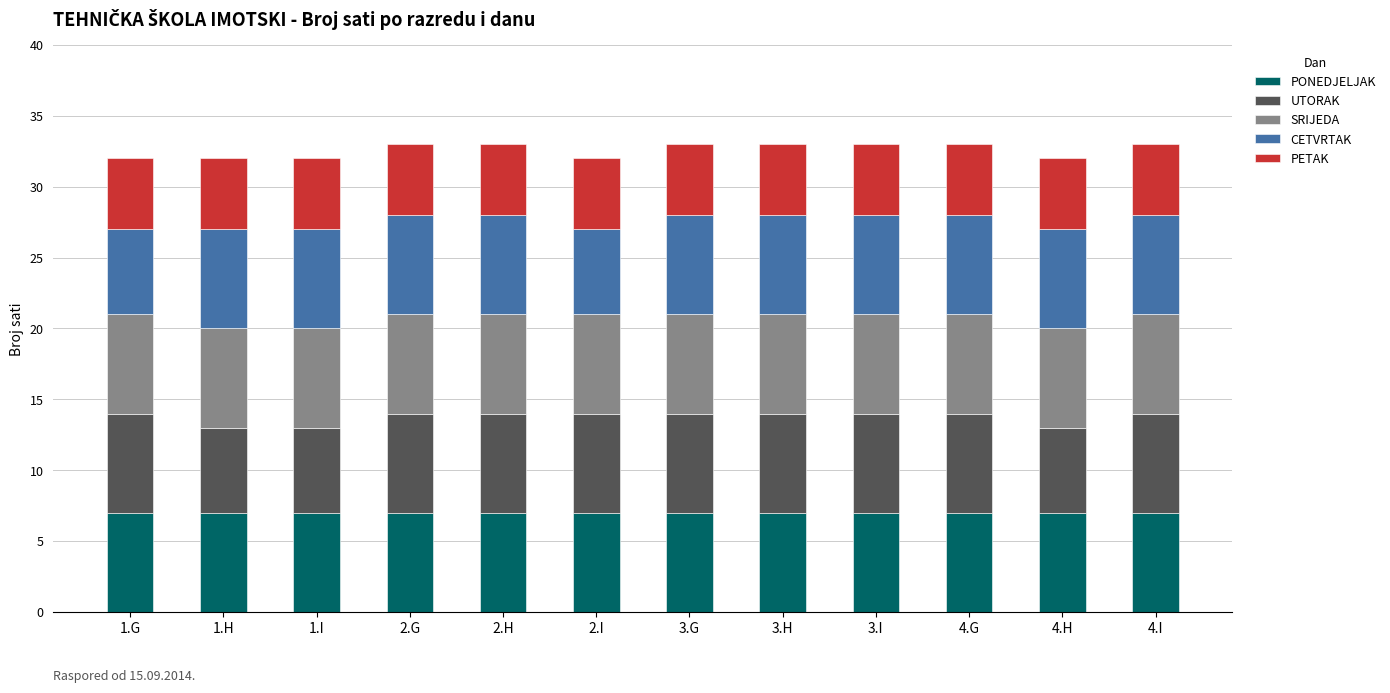

True or false: PONEDJELJAK has a value of 9 at 2.I.

False